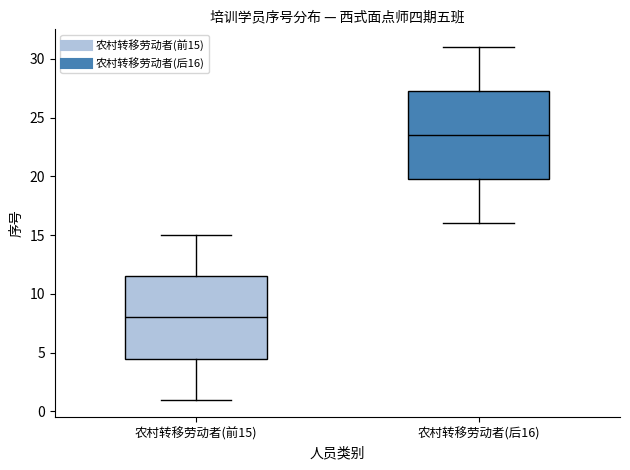

Where does the median line of the box for 农村转移劳动者(后16) sit on the y-axis? The values are not printed on the chart, so give them approximately, as read against the axis.

23.5